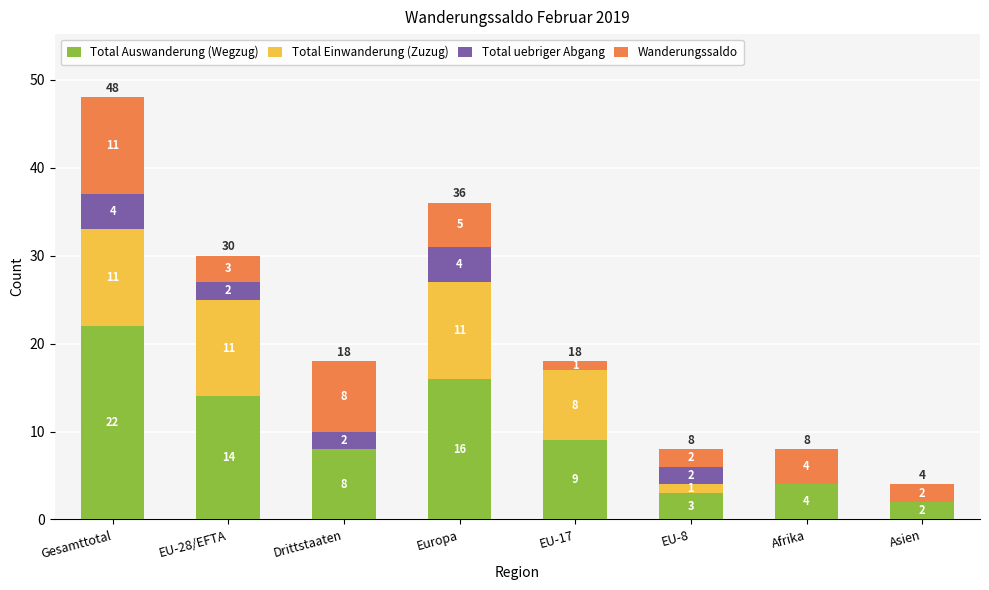

Does the chart contain stacked bars?

Yes